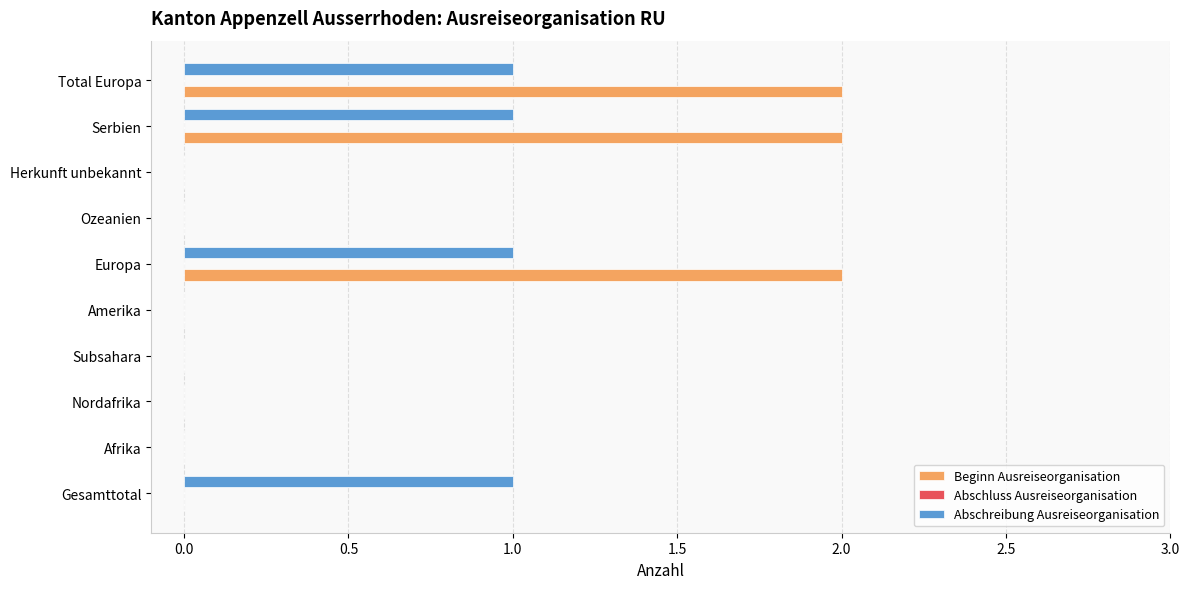

Which series changed the most between Ozeanien and Total Europa?

Beginn Ausreiseorganisation